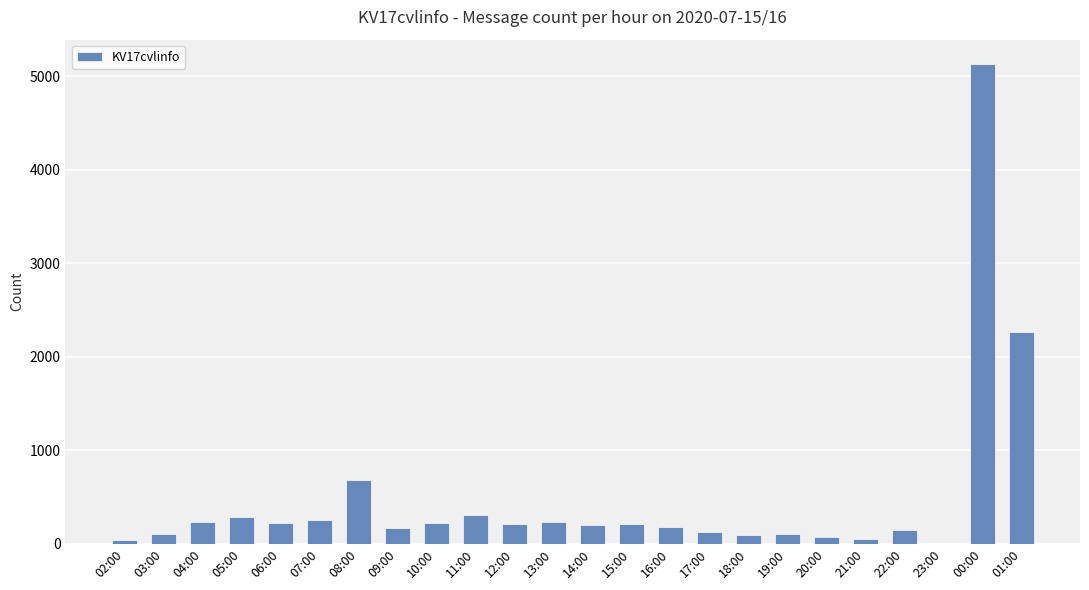

What is the sum of all values?

11528